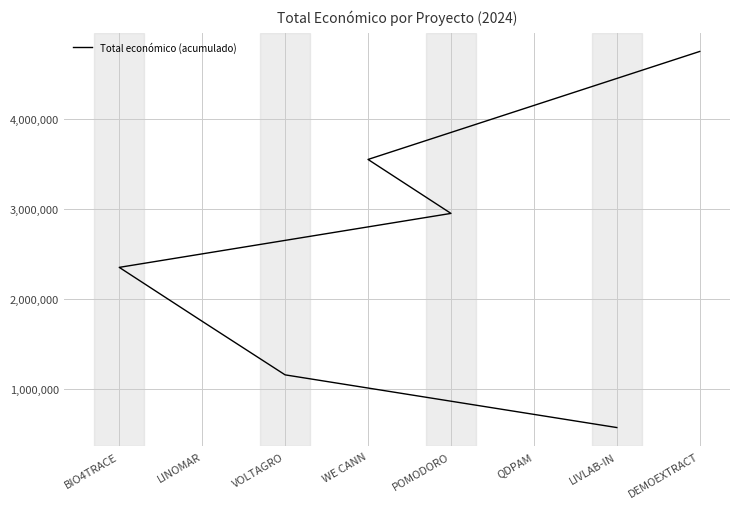

How many categories are shown in the chart?

8